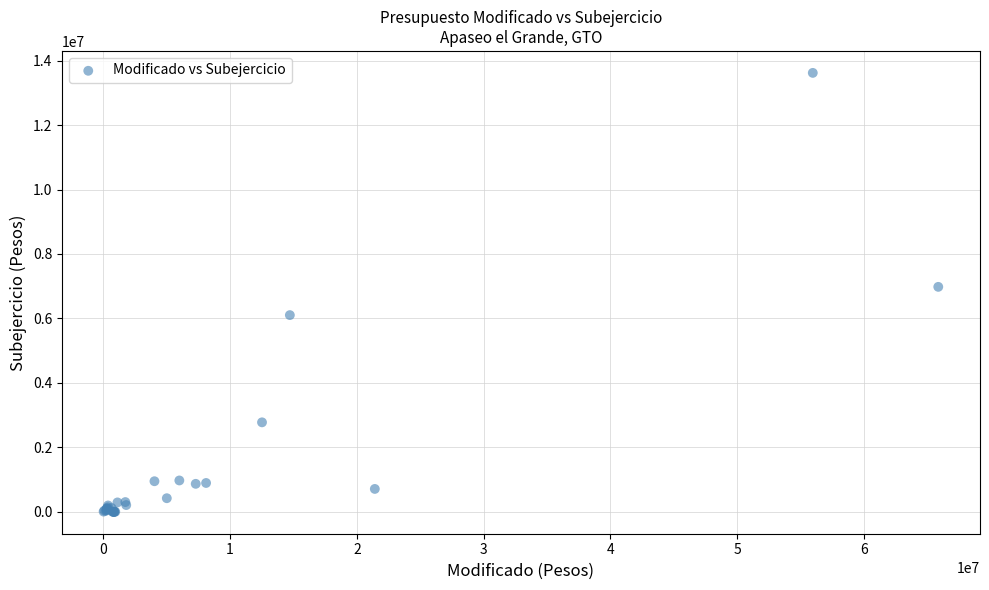

What Y value in the scatter plot is closest to 6810378?

6980351.0